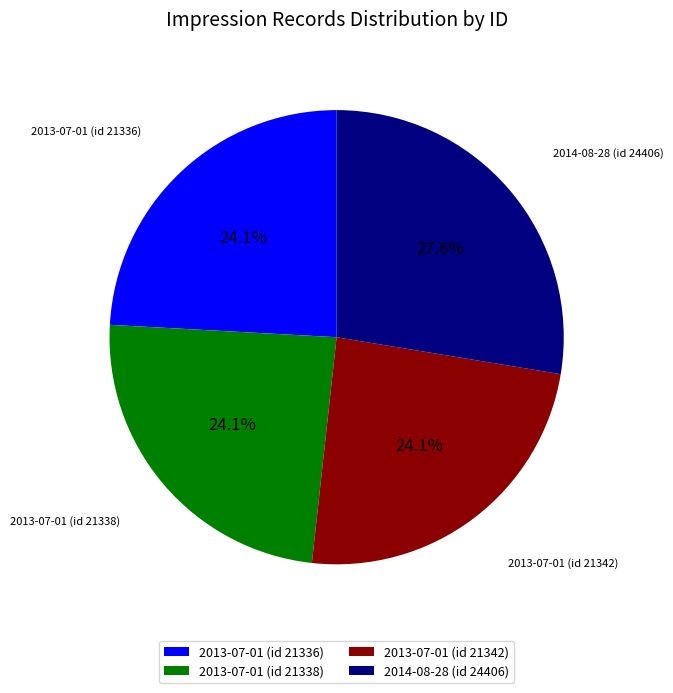

To the nearest percent, what percentage of the pie is 2013-07-01 (id 21338)?

24%